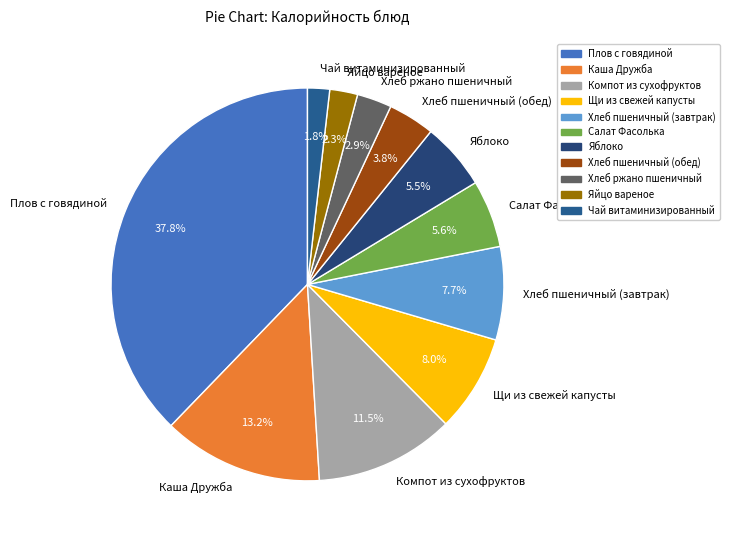

To the nearest percent, what portion does Щи из свежей капусты represent?

8%